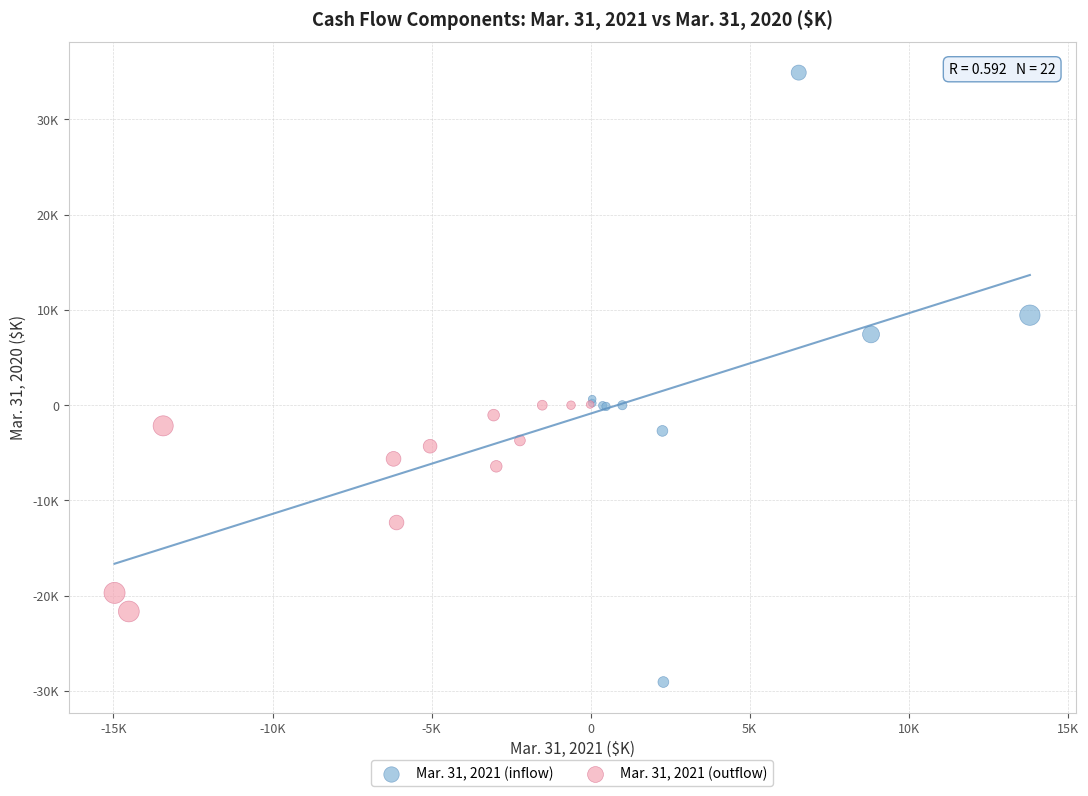

Which series has the largest Y range (max minus min)?

Mar. 31, 2021 (inflow)